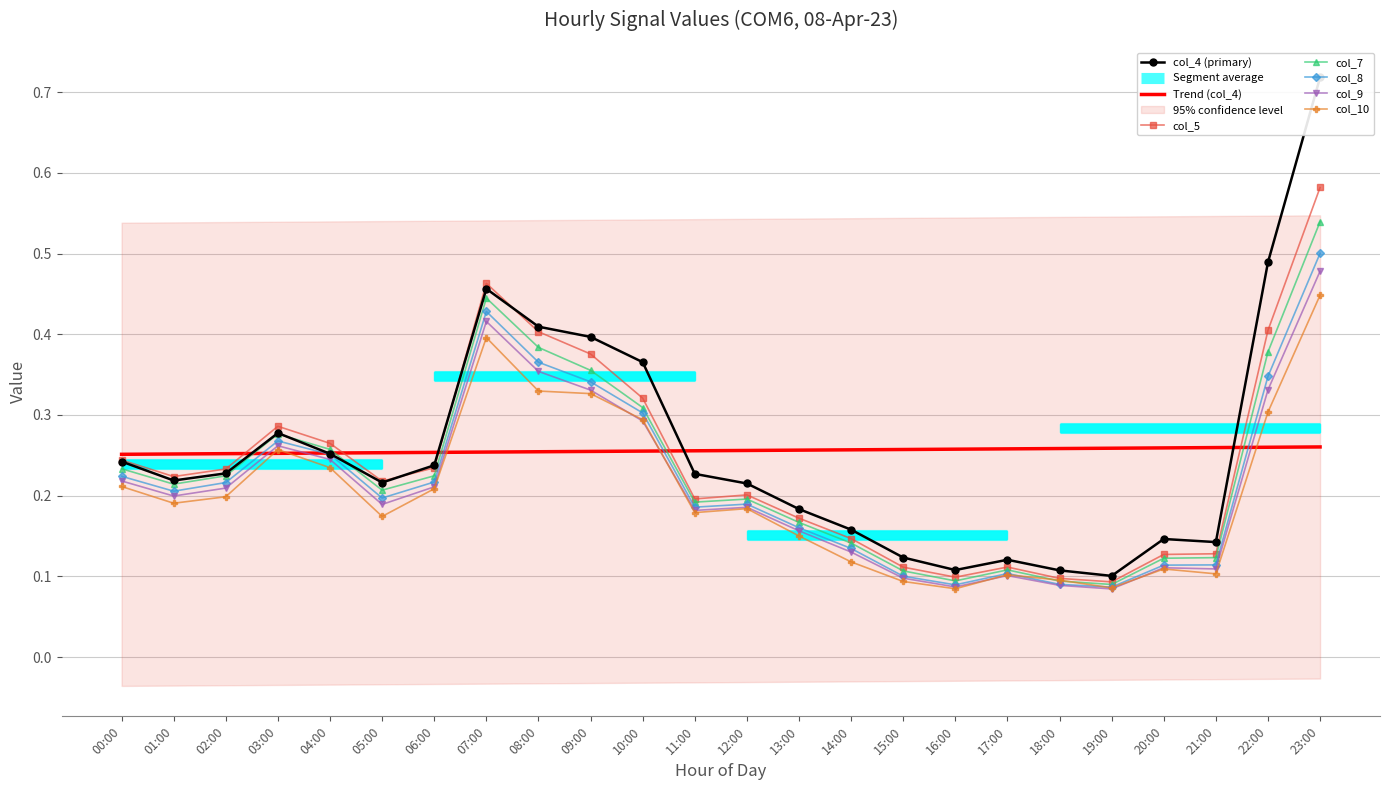

What is the lowest value of the col_10 series?

0.1